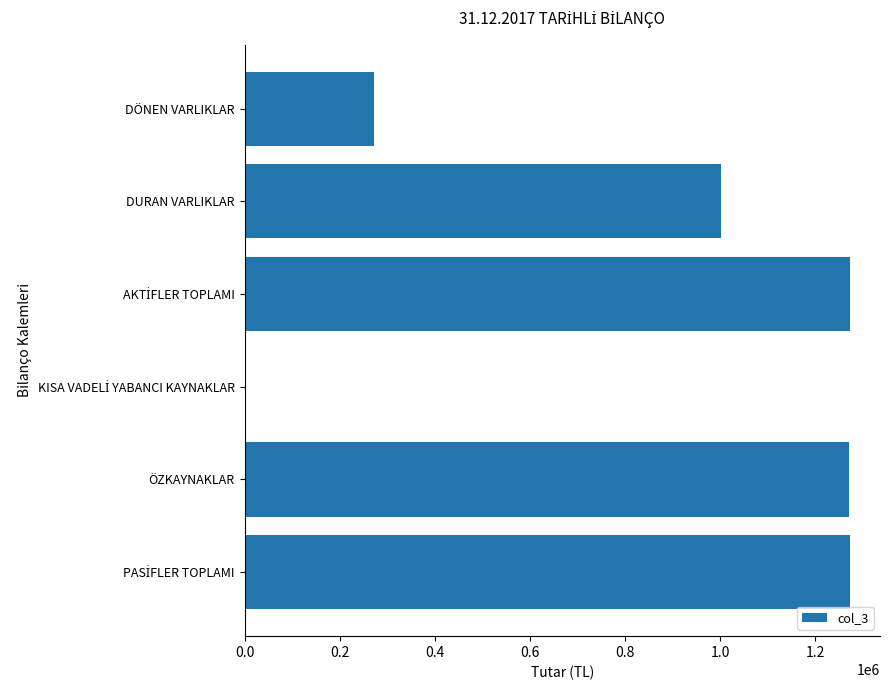

What is the greatest value displayed?

1272660.7